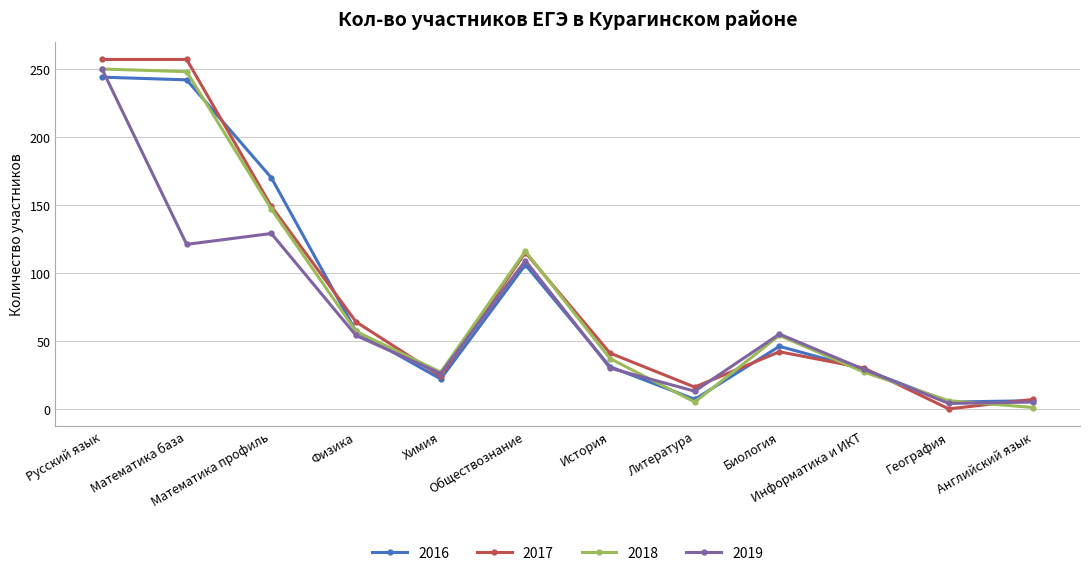

What is the label of the 10th point from the left?

Информатика и ИКТ